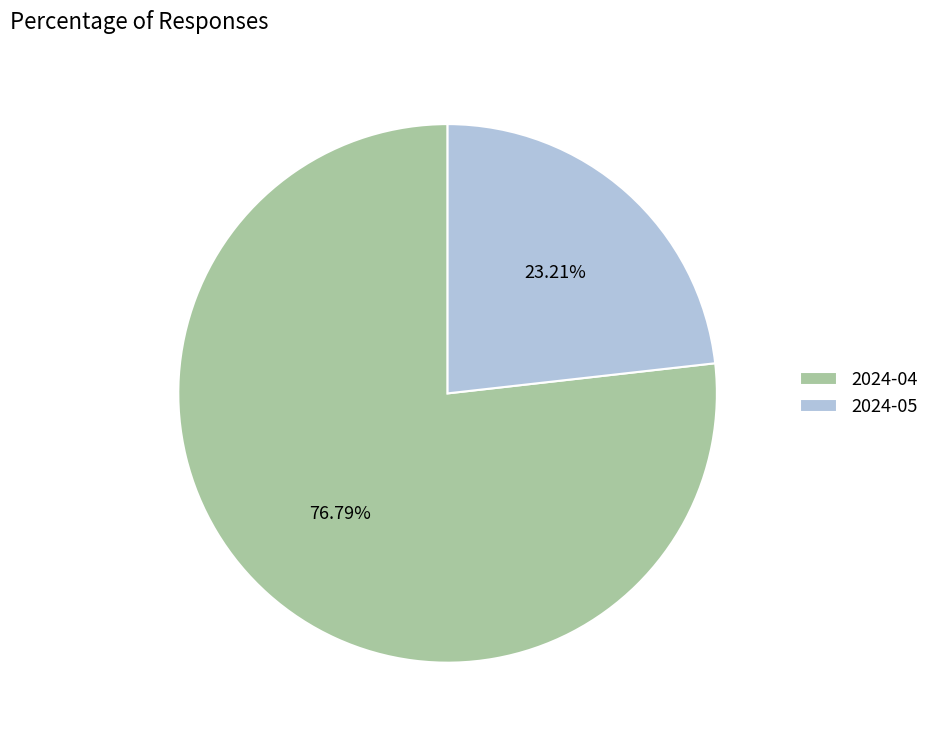

What percentage is NOT represented by 2024-05?

76.8%